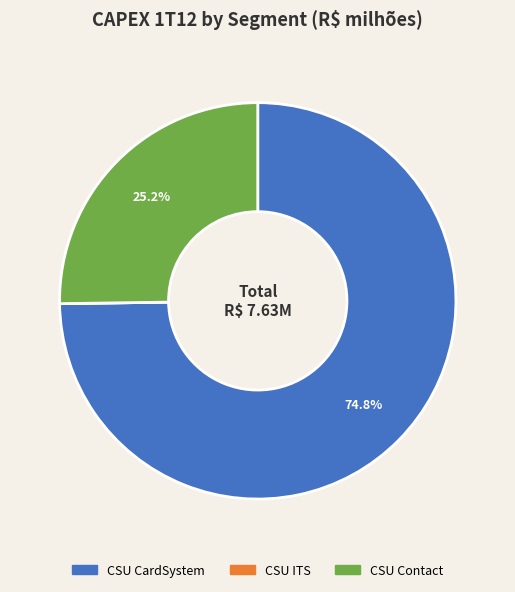

Combined, what portion of the pie is CSU CardSystem and CSU Contact?

100.0%